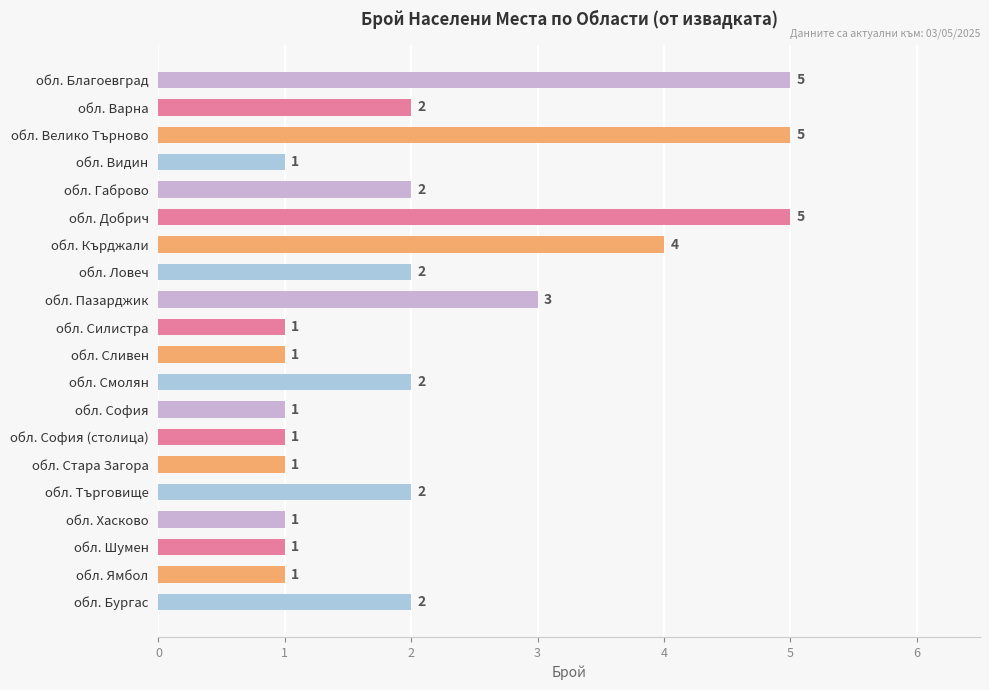

What is the label of the 18th bar from the bottom?

обл. Велико Търново